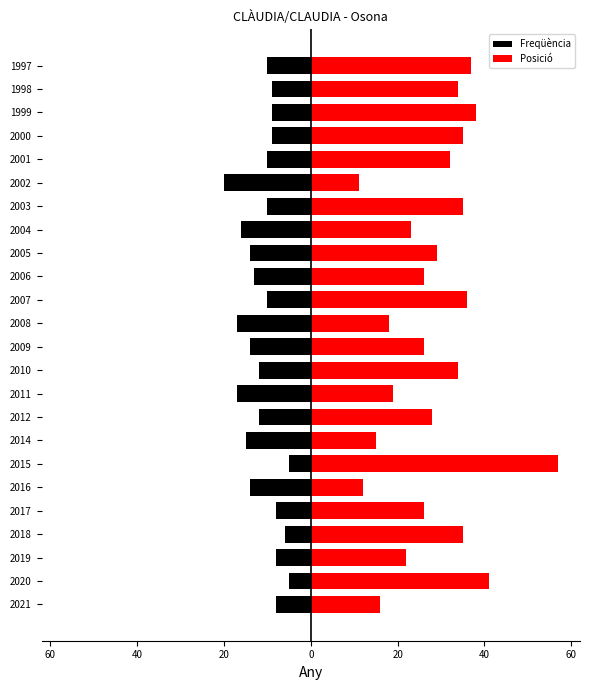

Reading left to right, transcribe all the data shown in this chart.

Freqüència: -8	-5	-8	-6	-8	-14	-5	-15	-12	-17	-12	-14	-17	-10	-13	-14	-16	-10	-20	-10	-9	-9	-9	-10
Posició: 16	41	22	35	26	12	57	15	28	19	34	26	18	36	26	29	23	35	11	32	35	38	34	37